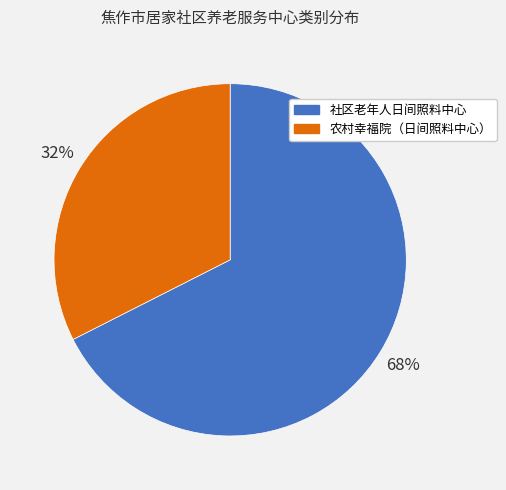

Count the number of slices in the pie.

2